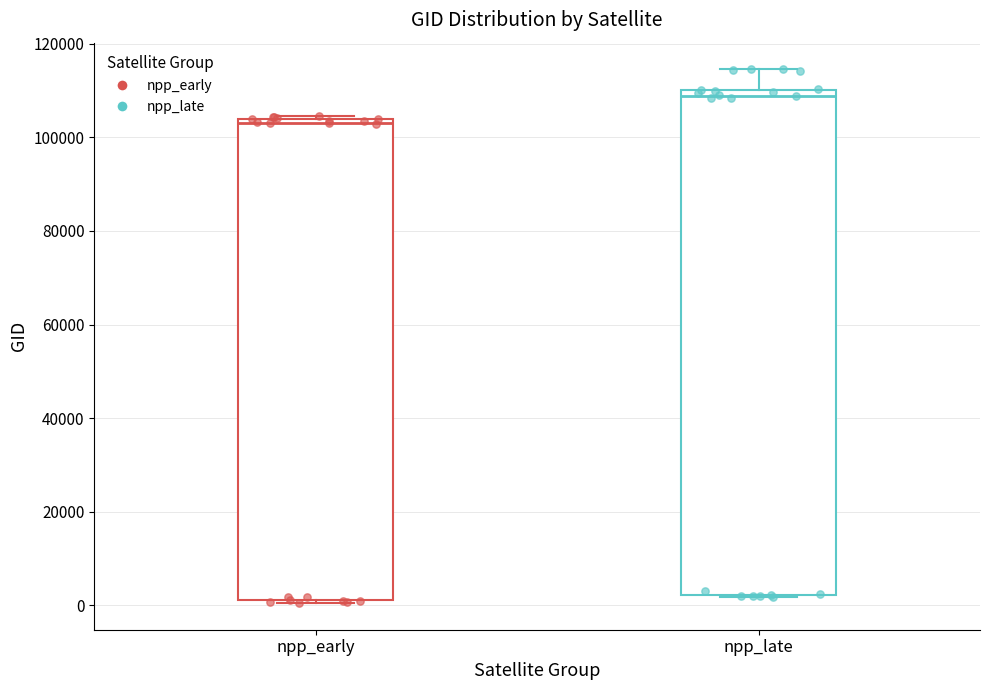

Where is the upper edge of the box for npp_early on the y-axis? The values are not printed on the chart, so give them approximately, as read against the axis.

104000